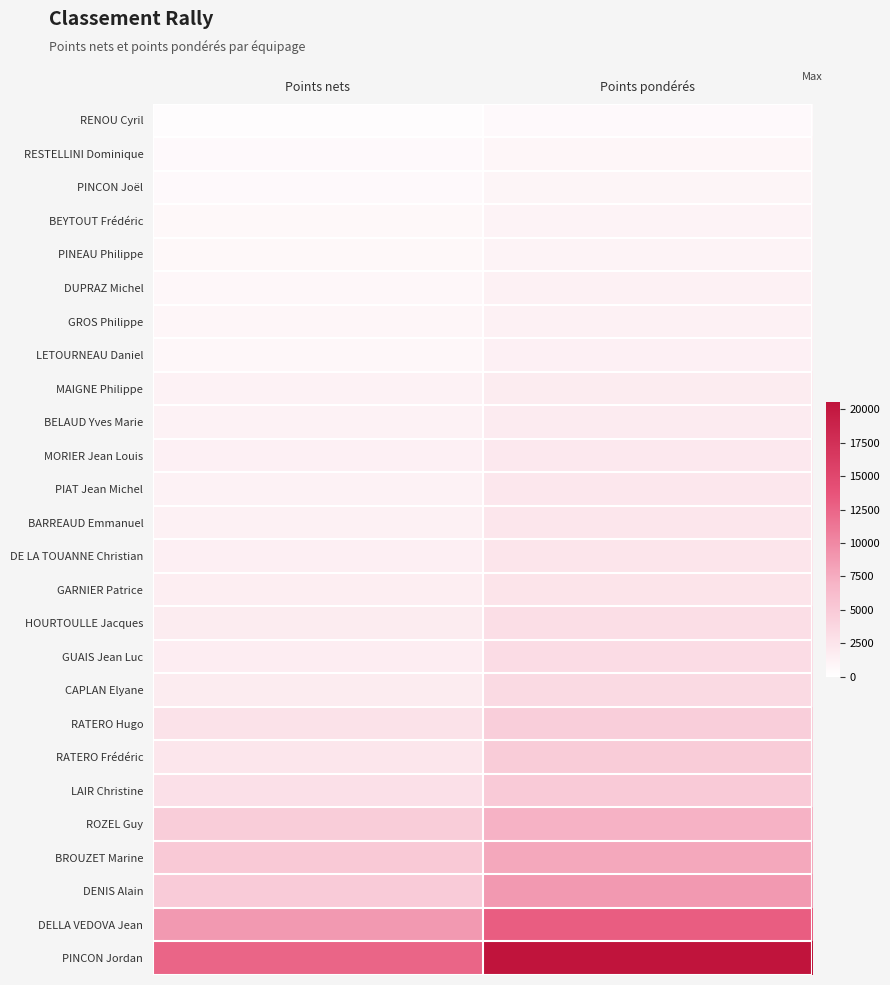

Reading left to right, list all the values displayed in this chart.

RENOU Cyril: Points nets=295.0	Points pondérés=545.8
RESTELLINI Dominique: Points nets=486.0	Points pondérés=811.6
PINCON Joël: Points nets=546.0	Points pondérés=955.5
BEYTOUT Frédéric: Points nets=687.0	Points pondérés=1078.6
PINEAU Philippe: Points nets=663.0	Points pondérés=1107.2
DUPRAZ Michel: Points nets=760.0	Points pondérés=1330.0
GROS Philippe: Points nets=811.0	Points pondérés=1354.4
LETOURNEAU Daniel: Points nets=734.0	Points pondérés=1372.6
MAIGNE Philippe: Points nets=1158.0	Points pondérés=1794.9
BELAUD Yves Marie: Points nets=1177.0	Points pondérés=1871.4
MORIER Jean Louis: Points nets=1394.0	Points pondérés=2160.7
PIAT Jean Michel: Points nets=1257.0	Points pondérés=2212.3
BARREAUD Emmanuel: Points nets=1348.0	Points pondérés=2359.0
DE LA TOUANNE Christian: Points nets=1517.0	Points pondérés=2457.6
GARNIER Patrice: Points nets=1546.0	Points pondérés=2566.4
HOURTOULLE Jacques: Points nets=1787.0	Points pondérés=3055.8
GUAIS Jean Luc: Points nets=1679.0	Points pondérés=3223.7
CAPLAN Elyane: Points nets=1833.0	Points pondérés=3482.7
RATERO Hugo: Points nets=2695.0	Points pondérés=4635.4
RATERO Frédéric: Points nets=2258.0	Points pondérés=4809.6
LAIR Christine: Points nets=2839.0	Points pondérés=4911.5
ROZEL Guy: Points nets=4658.0	Points pondérés=7126.8
BROUZET Marine: Points nets=4979.0	Points pondérés=7817.0
DENIS Alain: Points nets=4884.0	Points pondérés=8888.9
DELLA VEDOVA Jean: Points nets=8888.0	Points pondérés=13065.4
PINCON Jordan: Points nets=12450.0	Points pondérés=20542.5